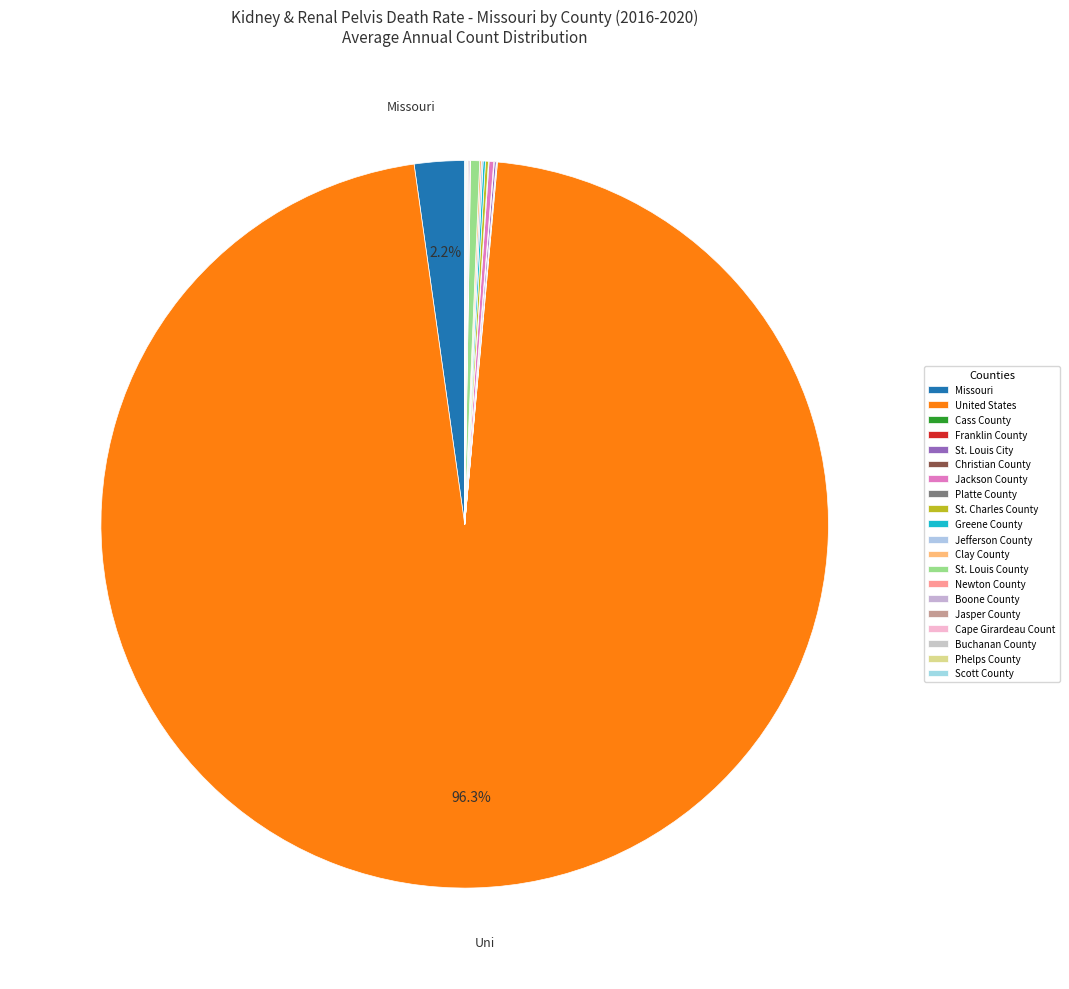

What is the largest slice in the pie chart?

United States